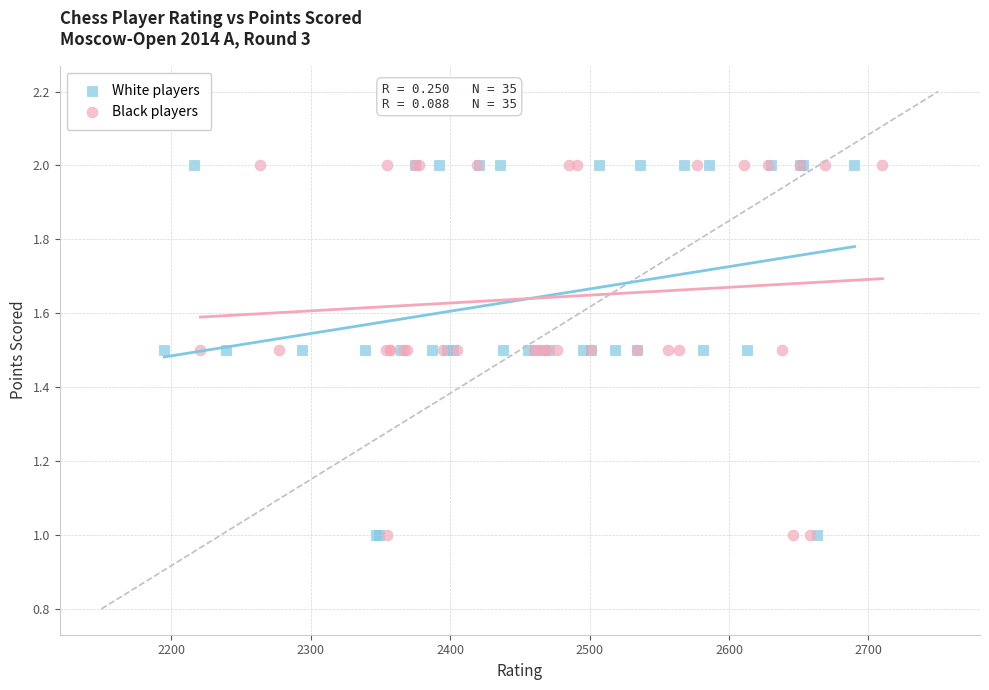

What are all the series names shown in the legend?

White players, Black players